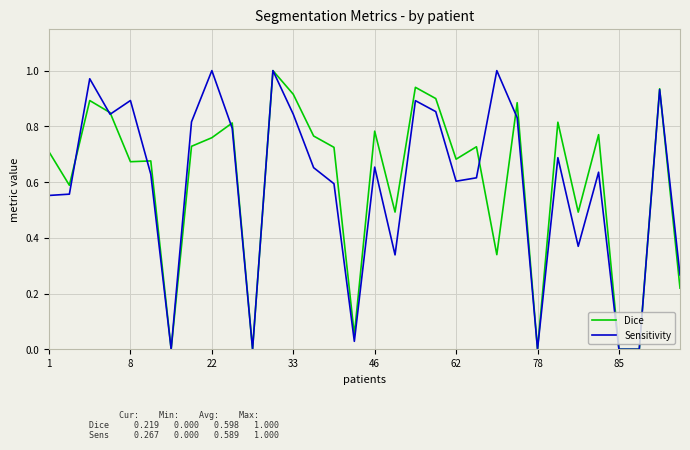

Is this an area chart (filled region under the line)?

No